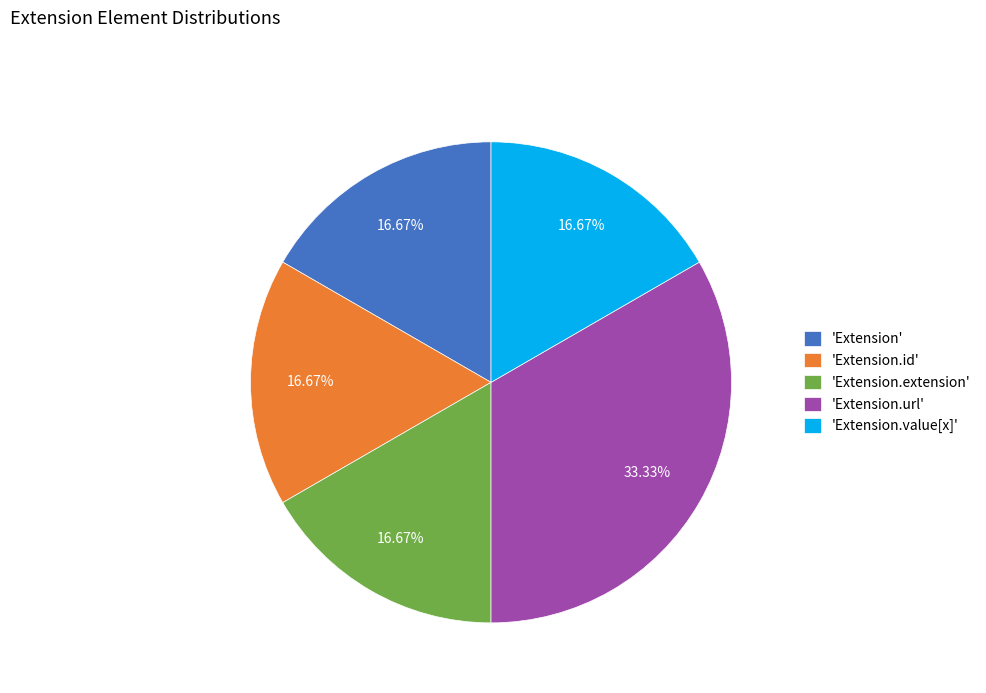

What is the ratio of the value at 'Extension.extension' to the value at 'Extension'?

1.0